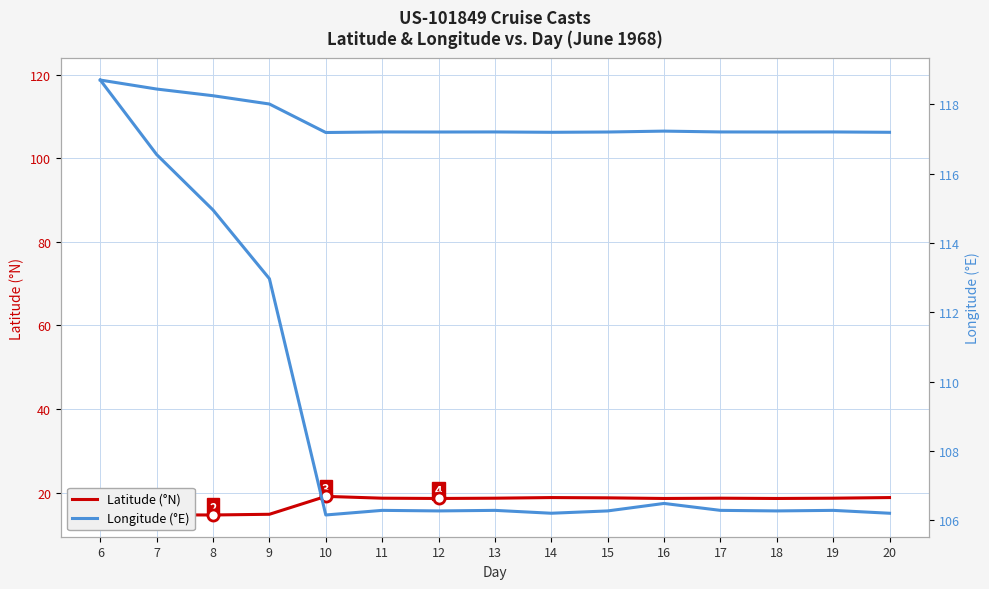

List the series in order of their peak value, highest first.

Longitude (°E), Latitude (°N)